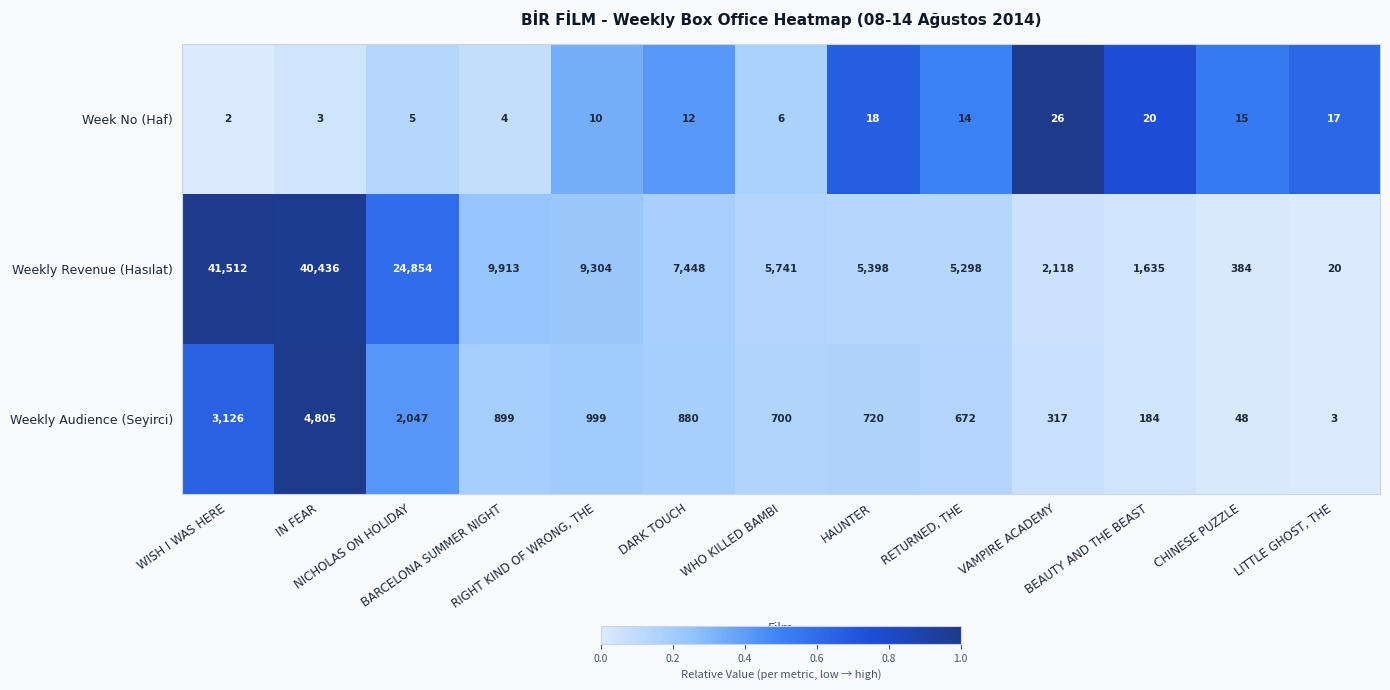

List the series in order of their peak value, lowest first.

Week No (Haf), Weekly Audience (Seyirci), Weekly Revenue (Hasılat)